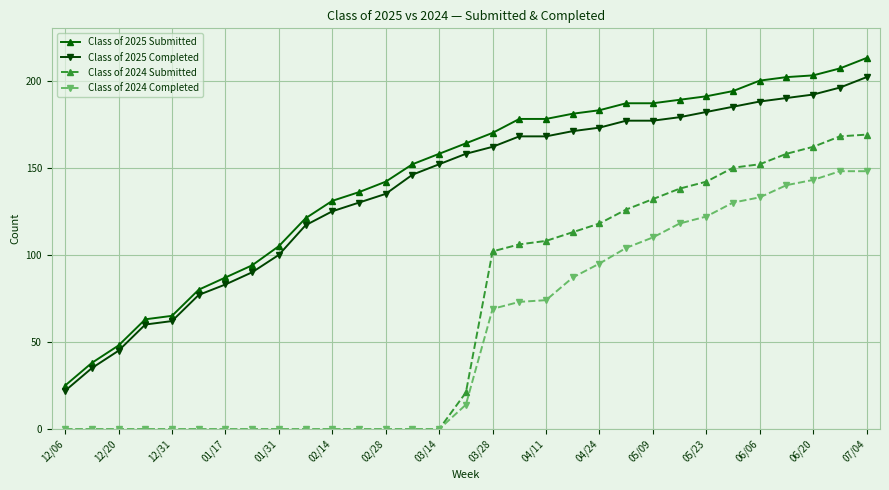

What is the value of the Class of 2025 Submitted point at the 7th from the left?

87